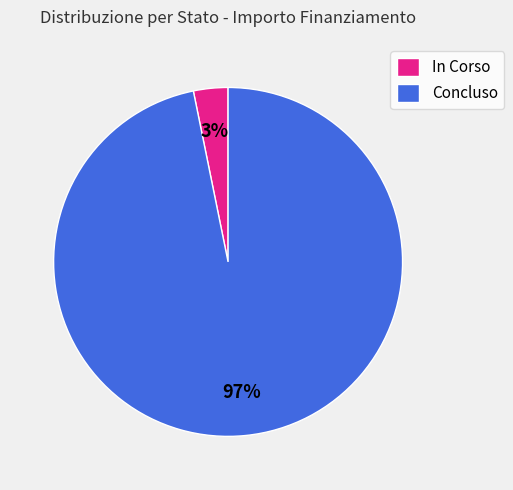

Between In Corso and Concluso, which is larger?

Concluso